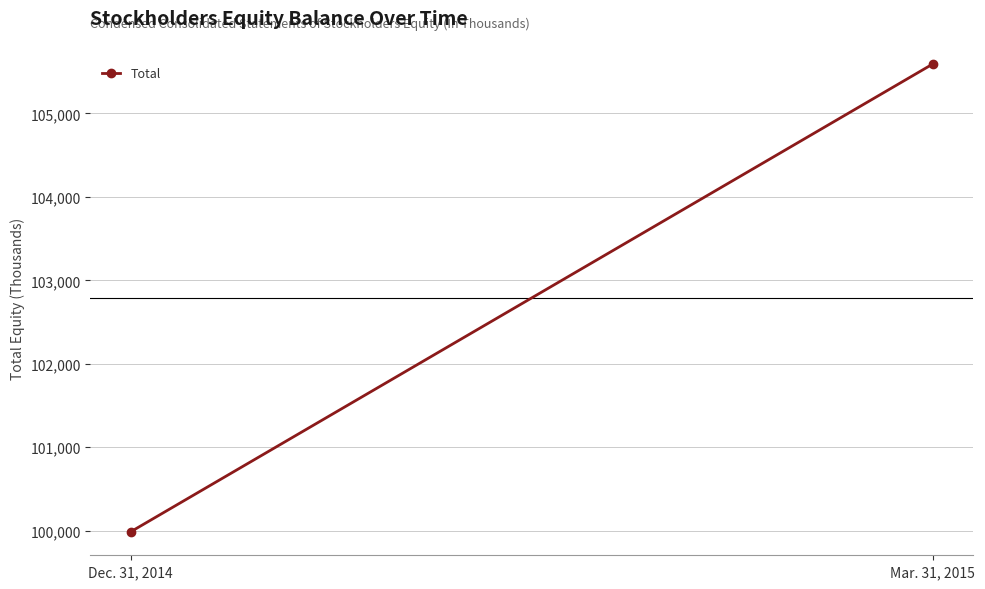

True or false: the data shows 179178 at Mar. 31, 2015.

False